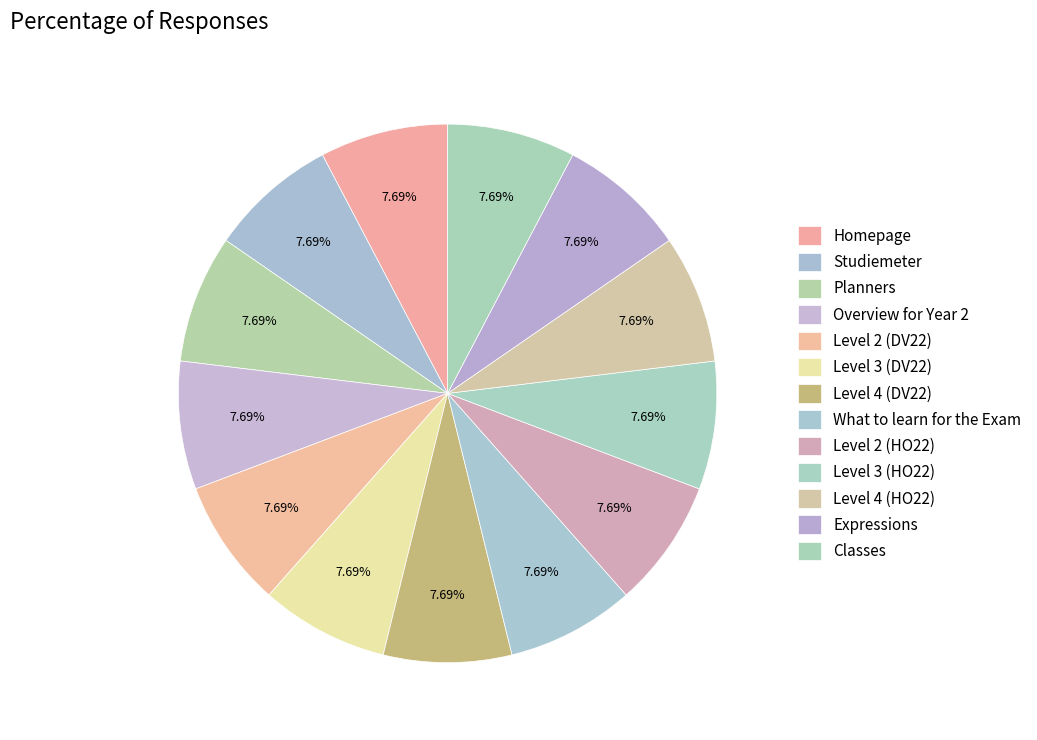

What percentage is the Expressions slice, to the nearest percent?

8%